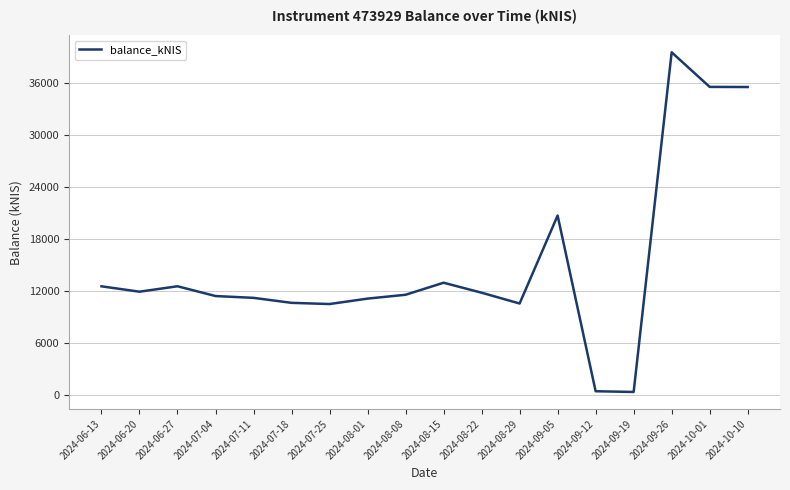

What is the ratio of the value at 2024-08-08 to the value at 2024-07-04?

1.0